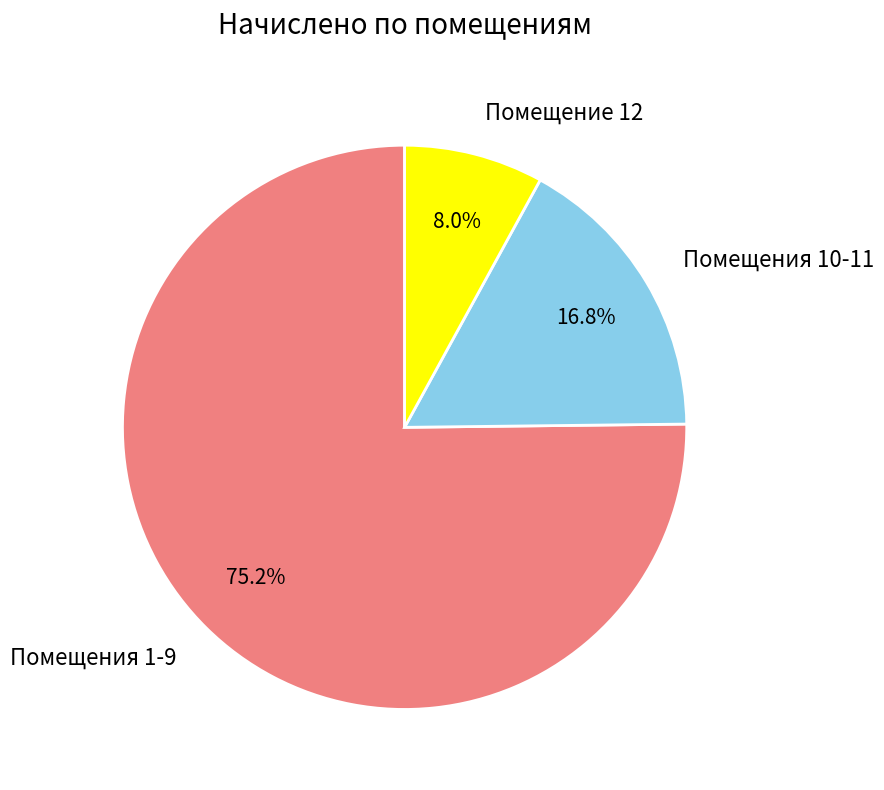

Which category accounts for the majority?

Помещения 1-9